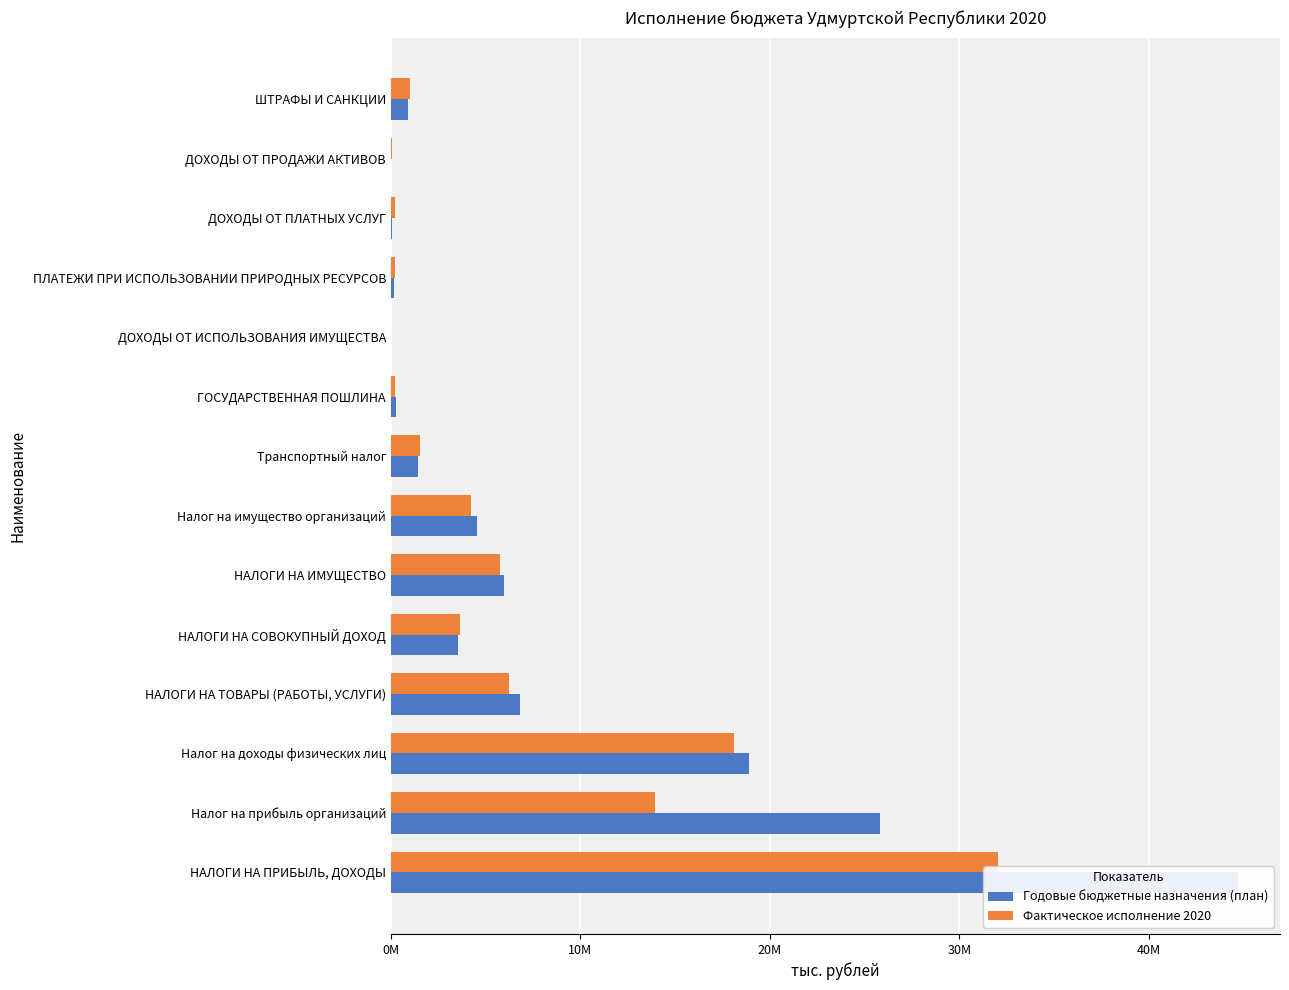

Rank the series at Налог на прибыль организаций from highest to lowest value.

Годовые бюджетные назначения (план), Фактическое исполнение 2020